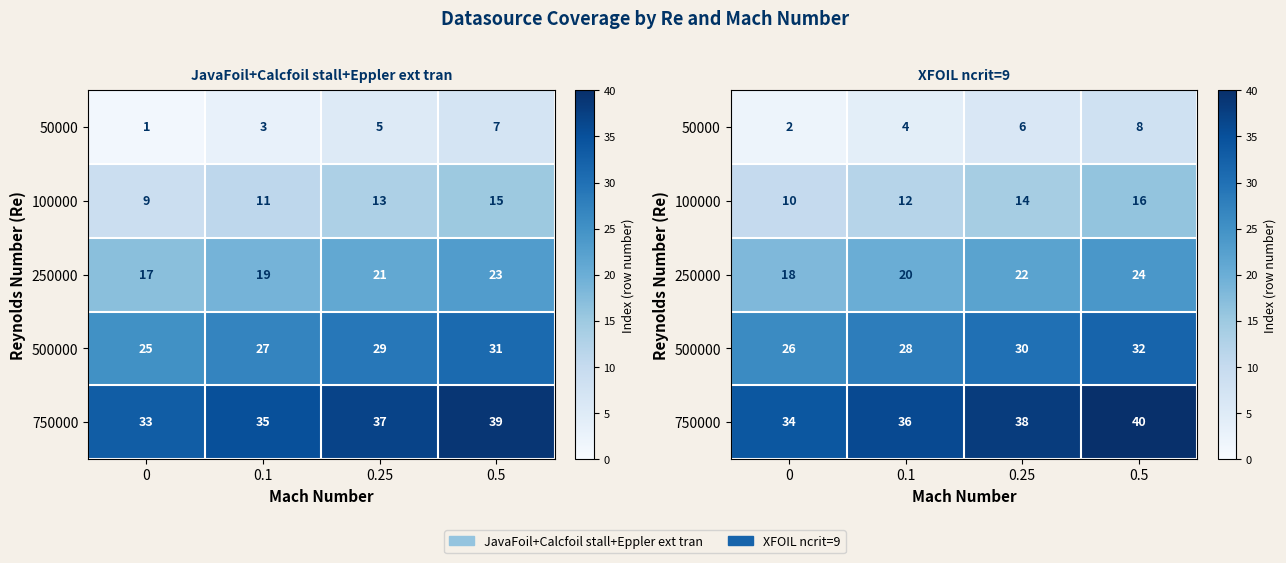

What is the difference between the 750000 values at 0 and 0.1?

2